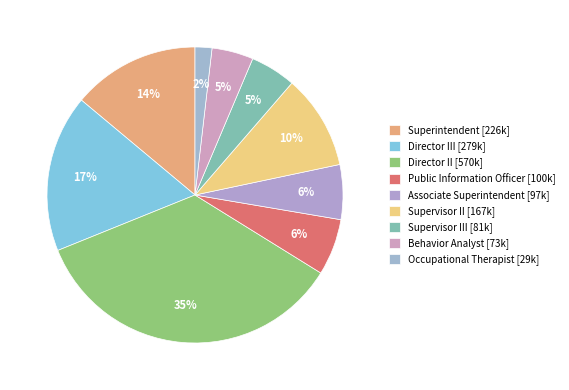

How many slices are in this pie chart?

9